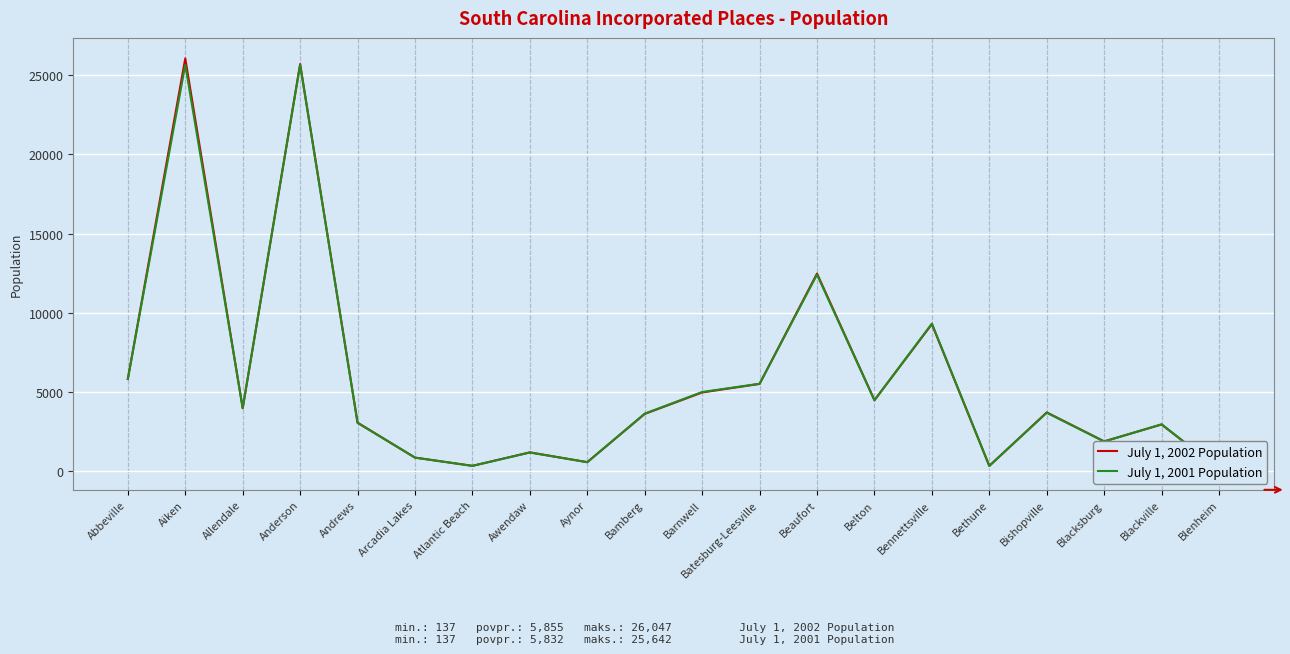

Is it true that July 1, 2002 Population equals 7928 at Anderson?

False